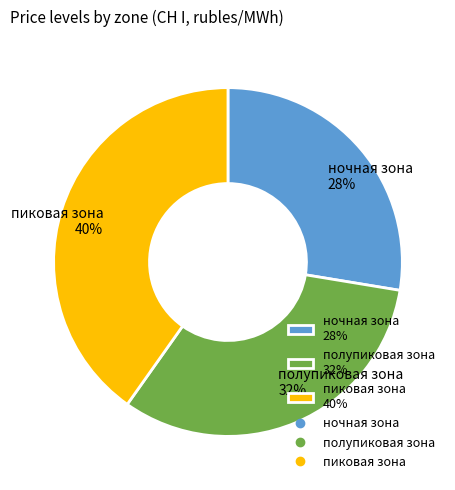

To the nearest percent, what portion does ночная зона represent?

28%